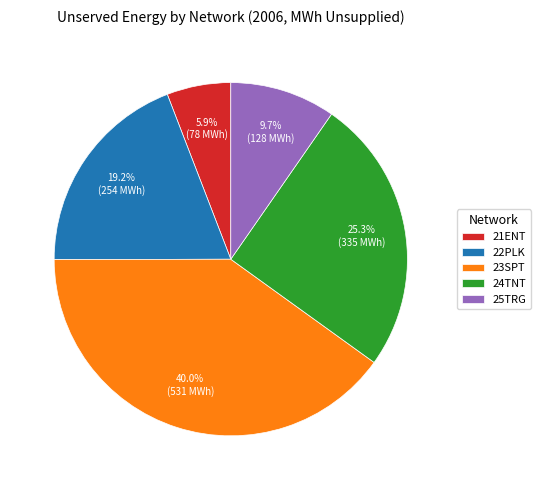

How many segments does this pie chart have?

5